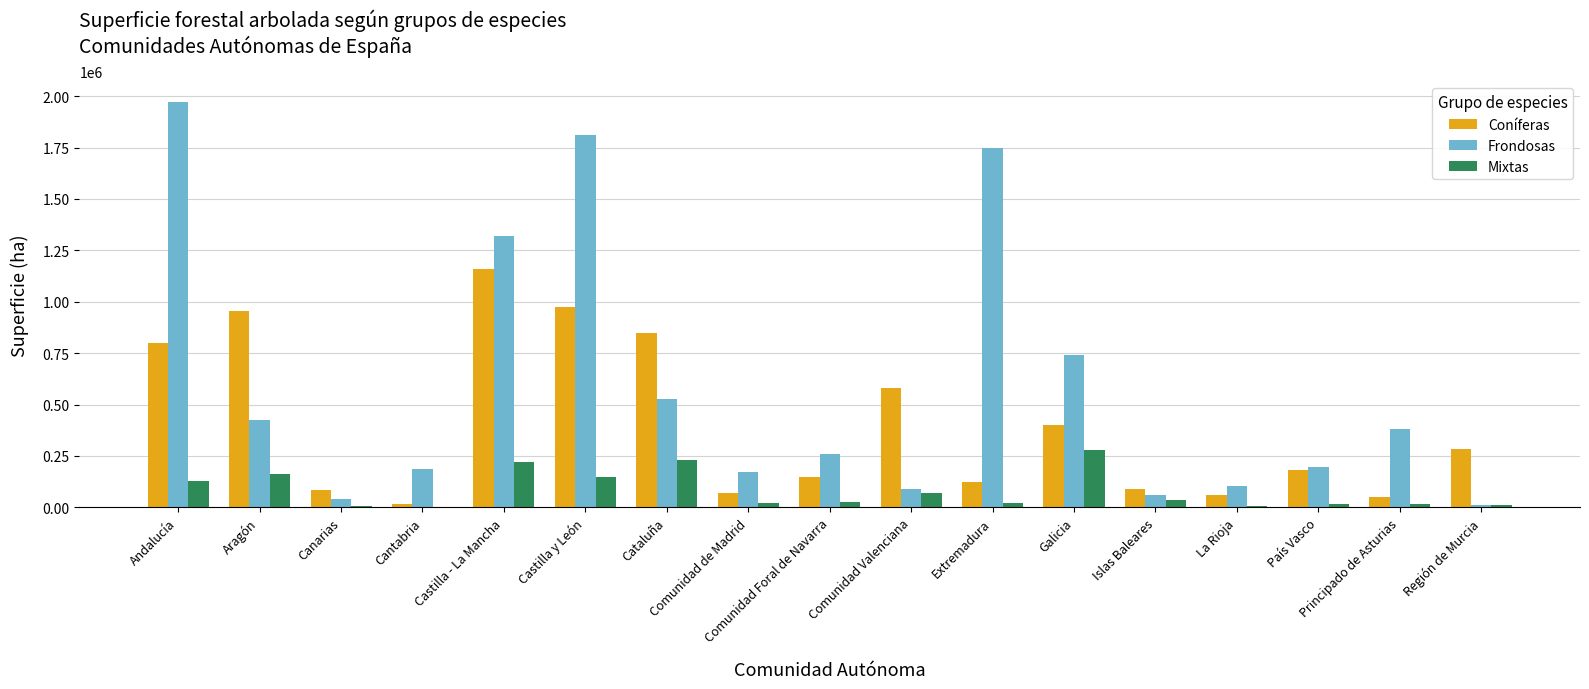

Where is Mixtas nearest to the value 141482?

Castilla y León